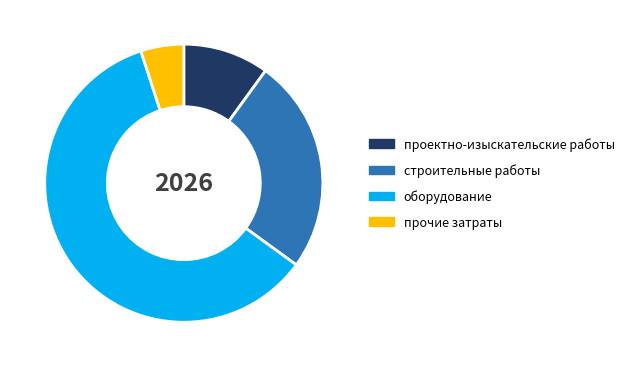

Rank the categories by value from highest to lowest.

оборудование, строительные работы, проектно-изыскательские работы, прочие затраты